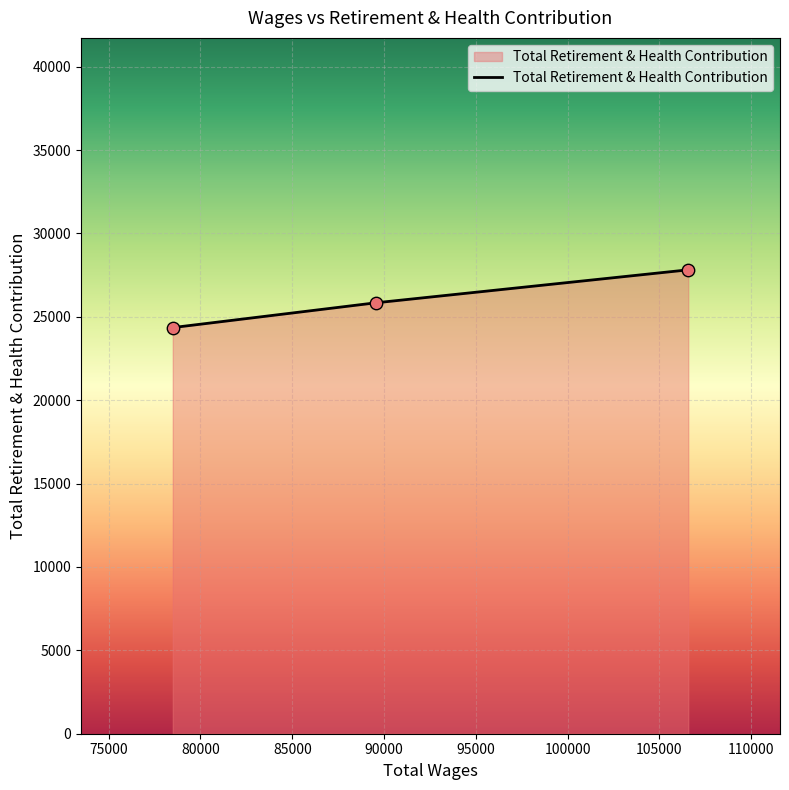

What is the difference between the maximum and minimum values?

3463